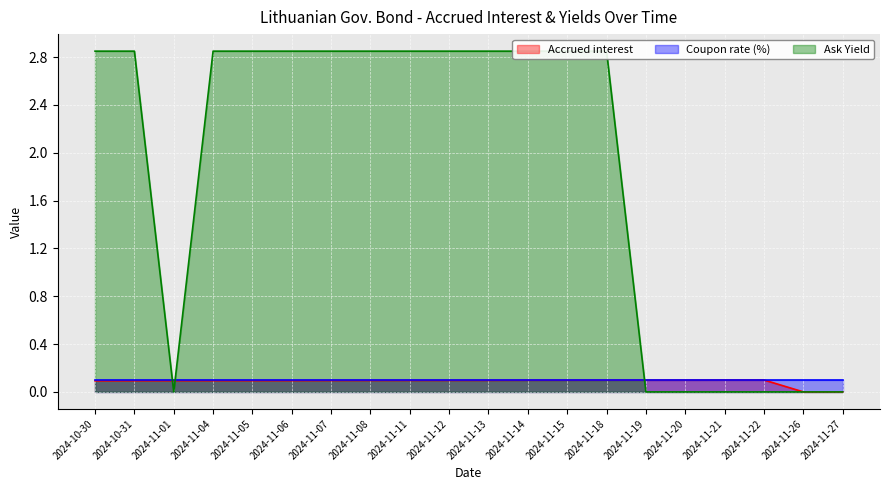

Reading right to left, transcribe all the data shown in this chart.

Accrued interest: 2024-11-27=0.0	2024-11-26=0.0	2024-11-22=0.1	2024-11-21=0.1	2024-11-20=0.1	2024-11-19=0.1	2024-11-18=0.1	2024-11-15=0.1	2024-11-14=0.1	2024-11-13=0.1	2024-11-12=0.1	2024-11-11=0.1	2024-11-08=0.1	2024-11-07=0.1	2024-11-06=0.1	2024-11-05=0.1	2024-11-04=0.1	2024-11-01=0.1	2024-10-31=0.1	2024-10-30=0.1
Ask Yield: 2024-11-27=0.0	2024-11-26=0.0	2024-11-22=0.0	2024-11-21=0.0	2024-11-20=0.0	2024-11-19=0.0	2024-11-18=2.9	2024-11-15=2.9	2024-11-14=2.9	2024-11-13=2.9	2024-11-12=2.9	2024-11-11=2.9	2024-11-08=2.9	2024-11-07=2.9	2024-11-06=2.9	2024-11-05=2.9	2024-11-04=2.9	2024-11-01=0.0	2024-10-31=2.9	2024-10-30=2.9